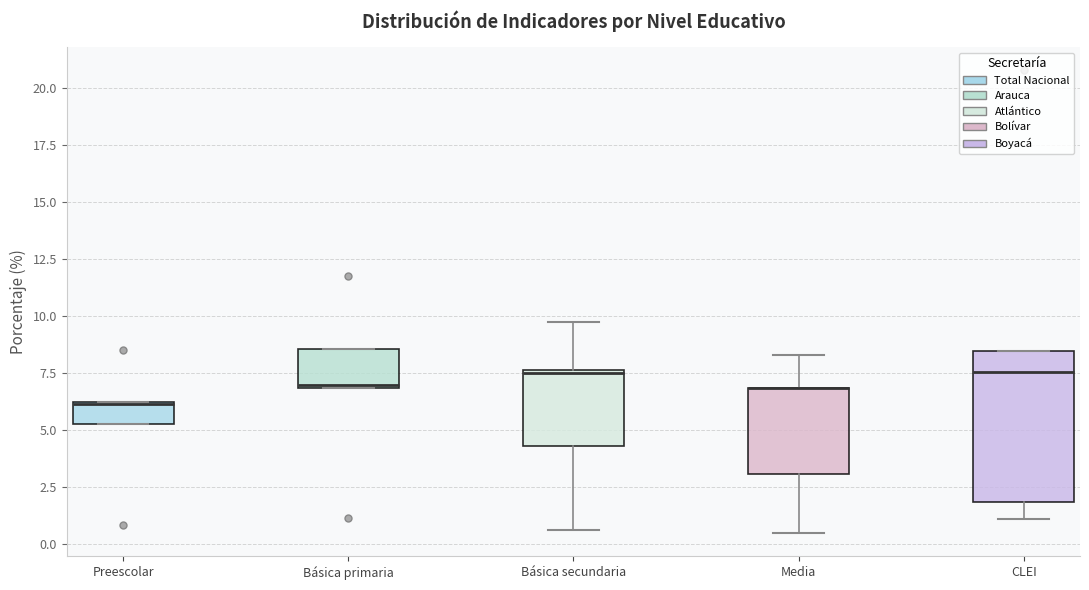

Where is the lower edge of the box for Media on the y-axis? The values are not printed on the chart, so give them approximately, as read against the axis.

3.0